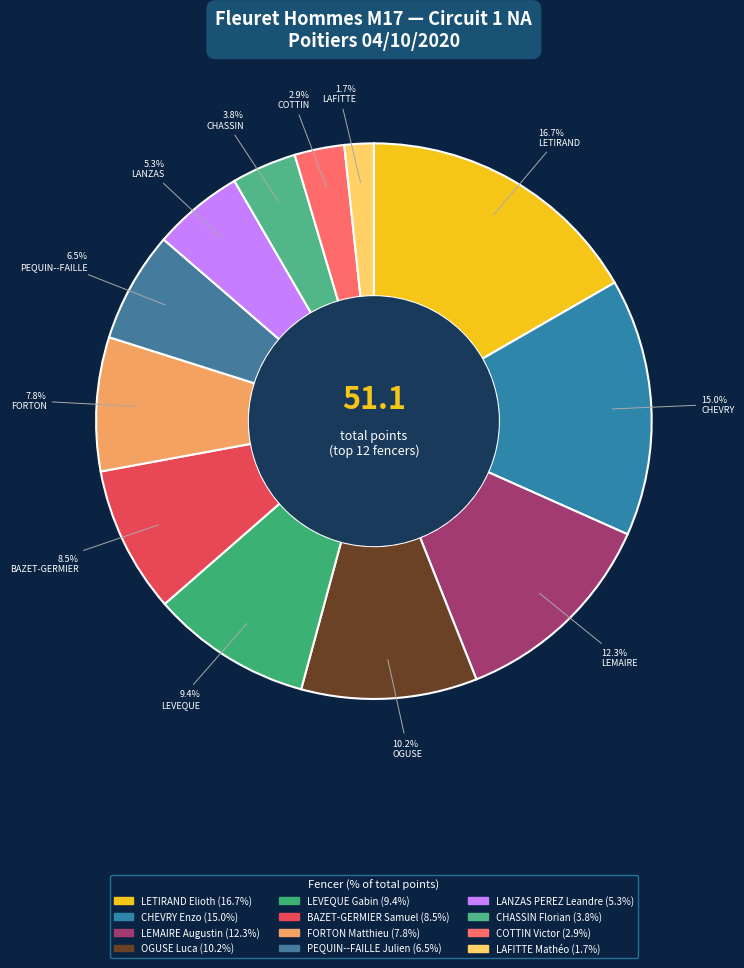

To the nearest percent, what is the average slice percentage?

8%